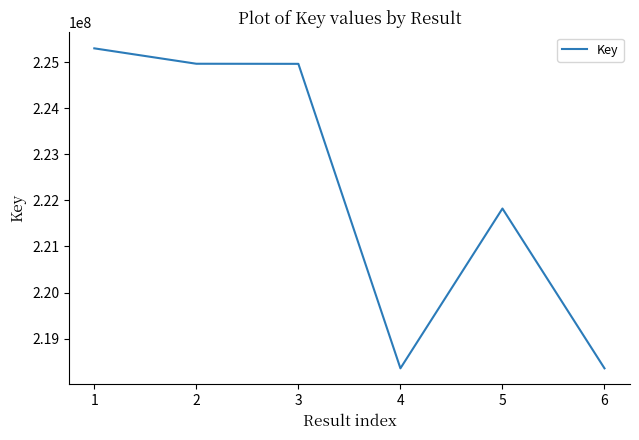

Between 6 and 2, which is larger?

2